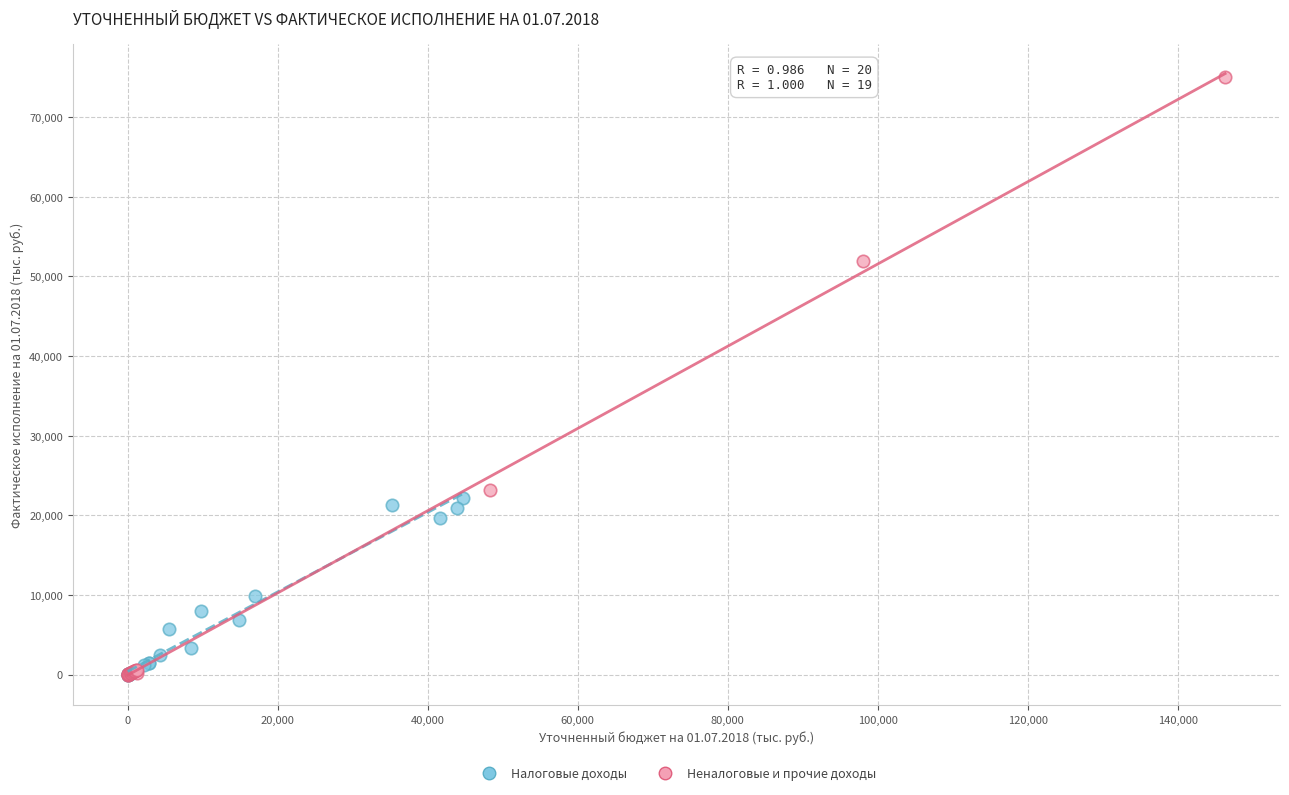

Which series reaches the maximum Y coordinate?

Неналоговые и прочие доходы